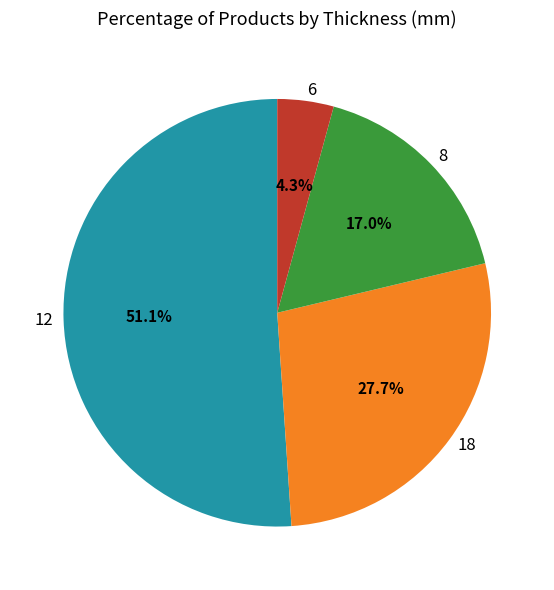

Which slice is the largest?

12